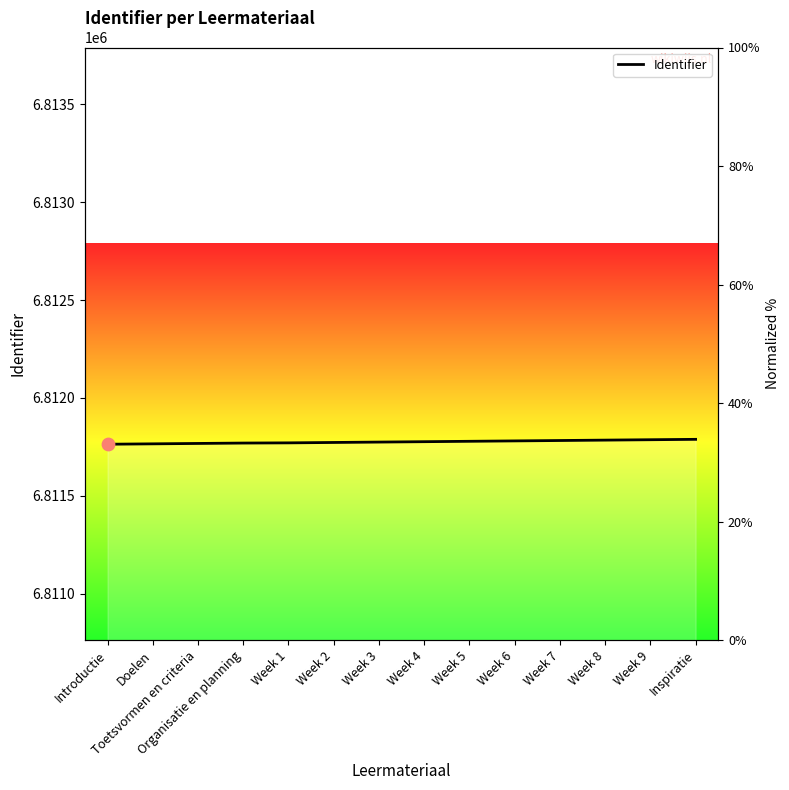

What is the change in value from Introductie to Week 9?

+23